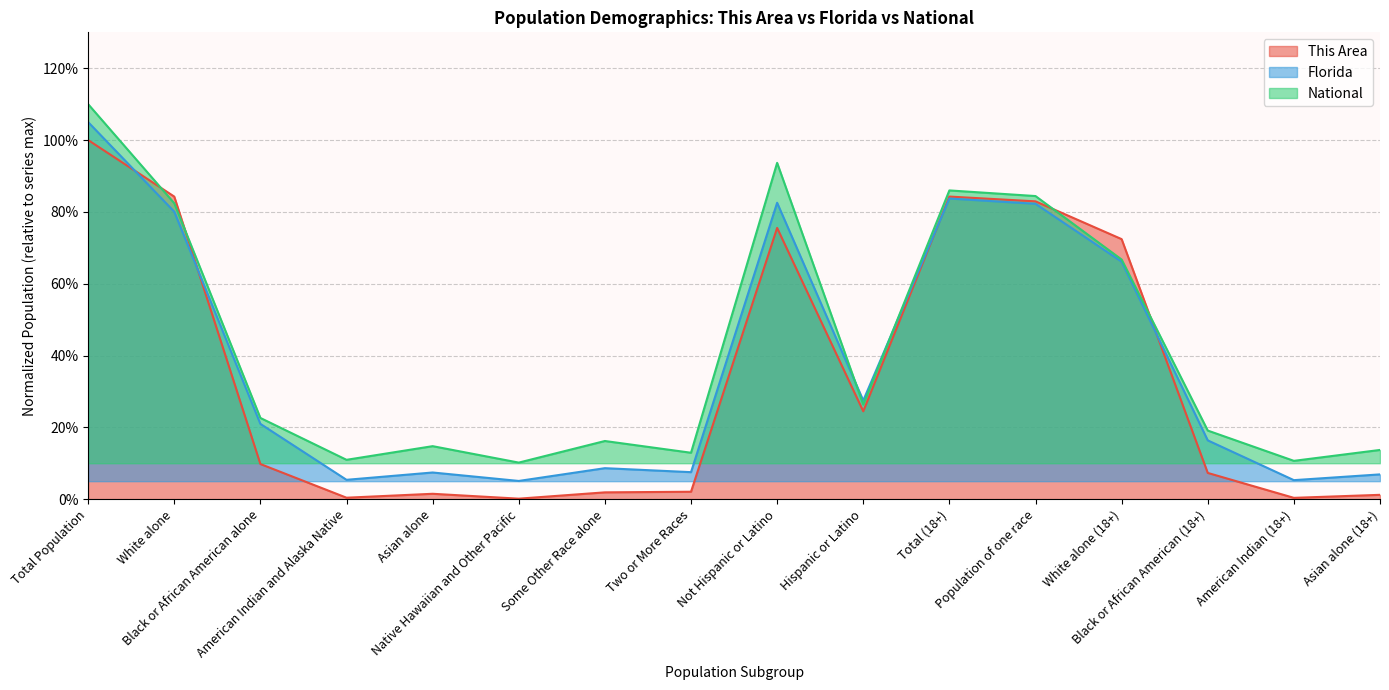

What are all the series names shown in the legend?

This Area, Florida, National